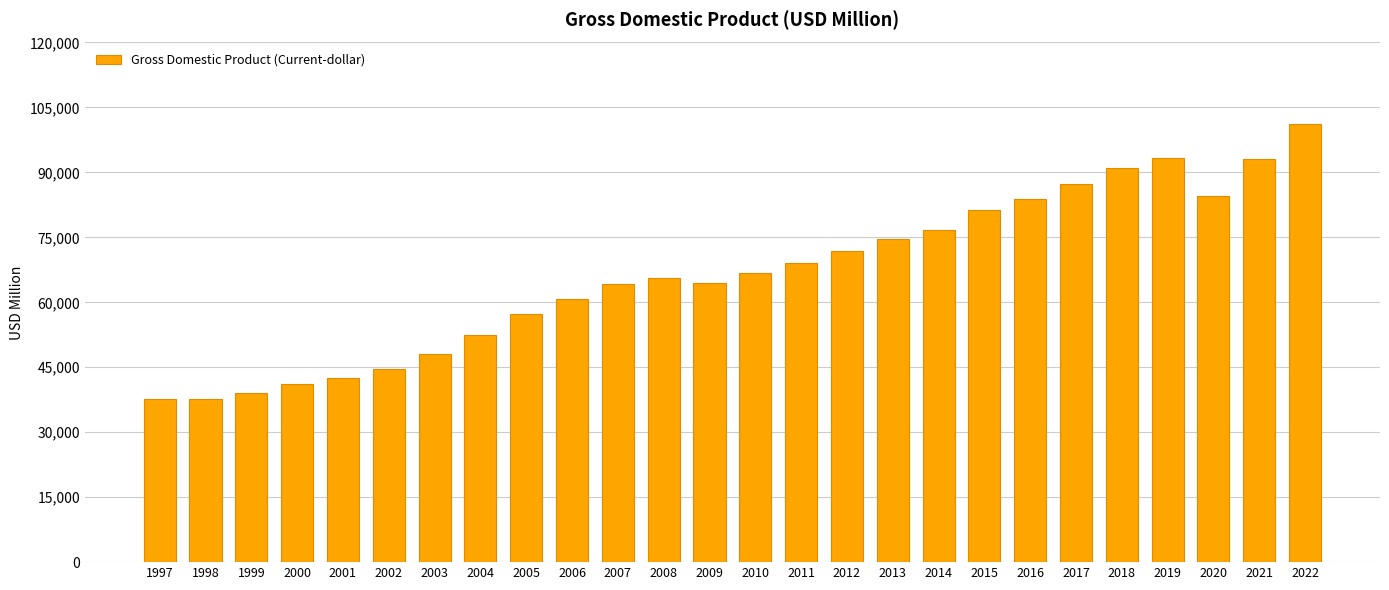

What is the value of the 10th bar from the left?

60846.5